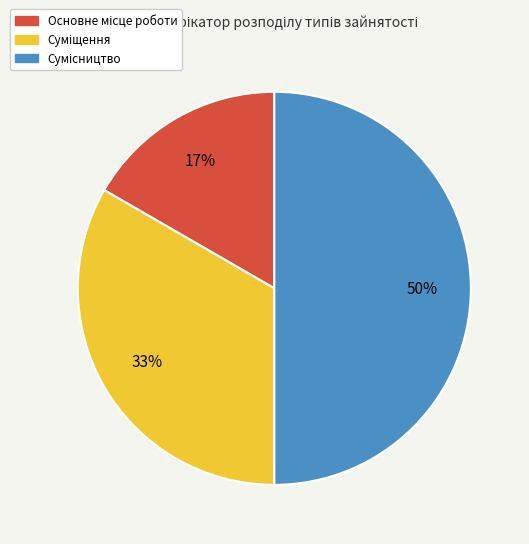

To the nearest percent, what is the difference between the largest and smallest slice percentages?

33%